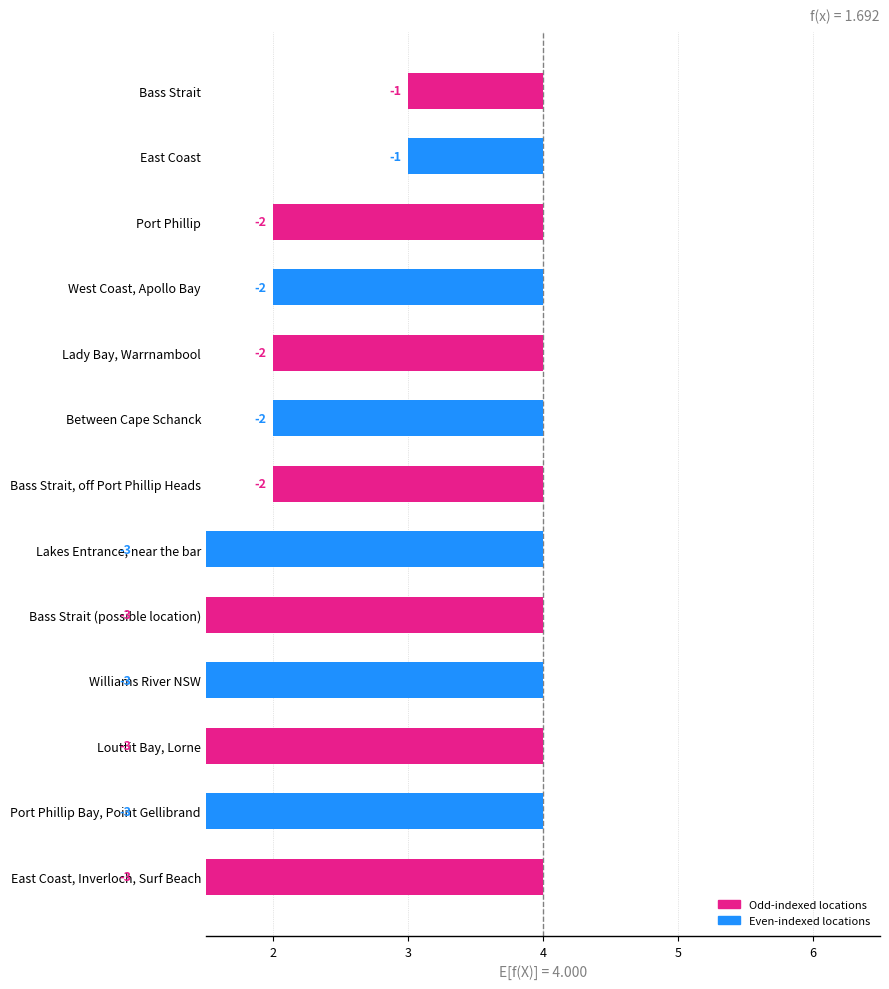

What is the minimum value shown in the chart?

1